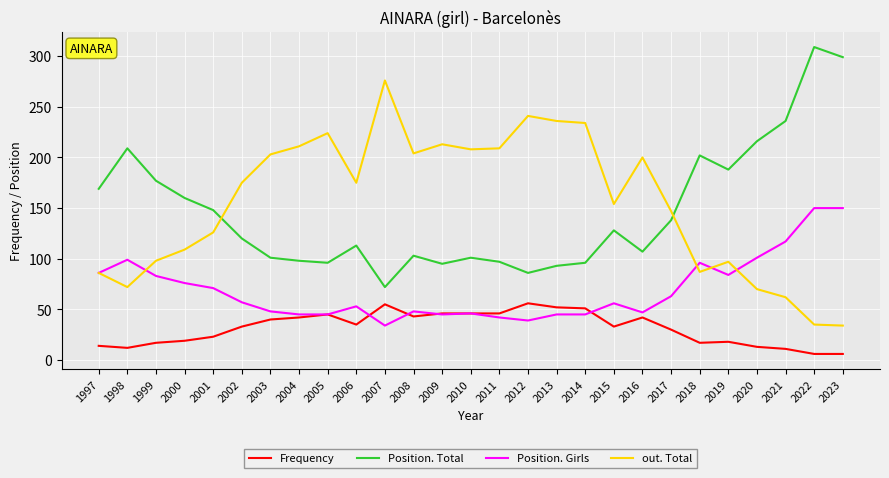

What is the difference between the highest and lowest values at 2012?

202